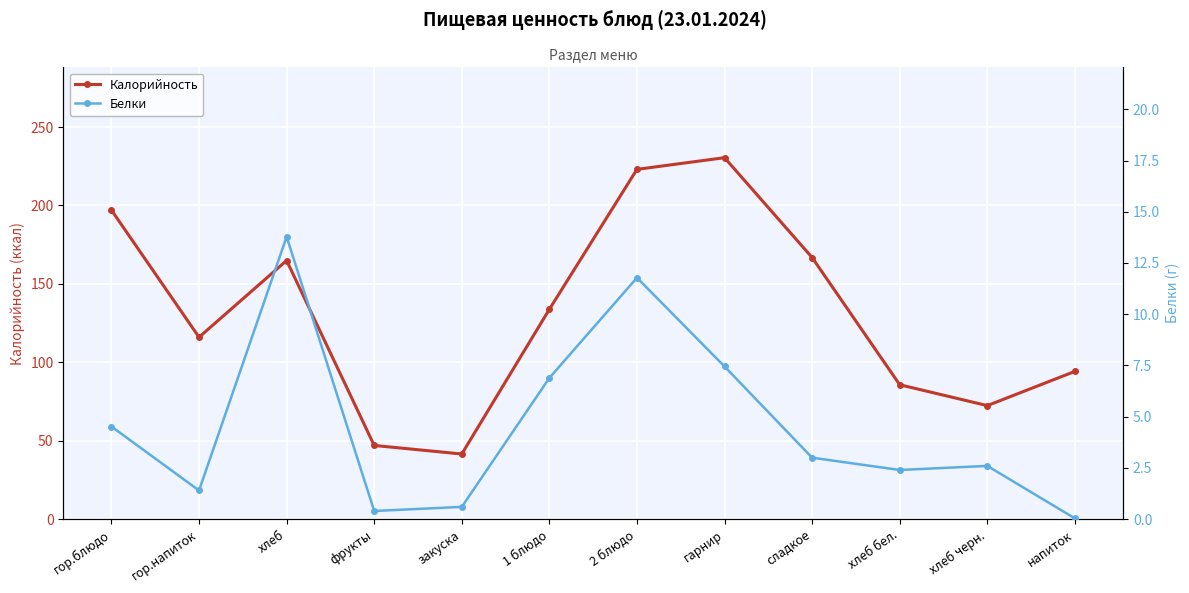

True or false: Калорийность has a value of 47.0 at фрукты.

True